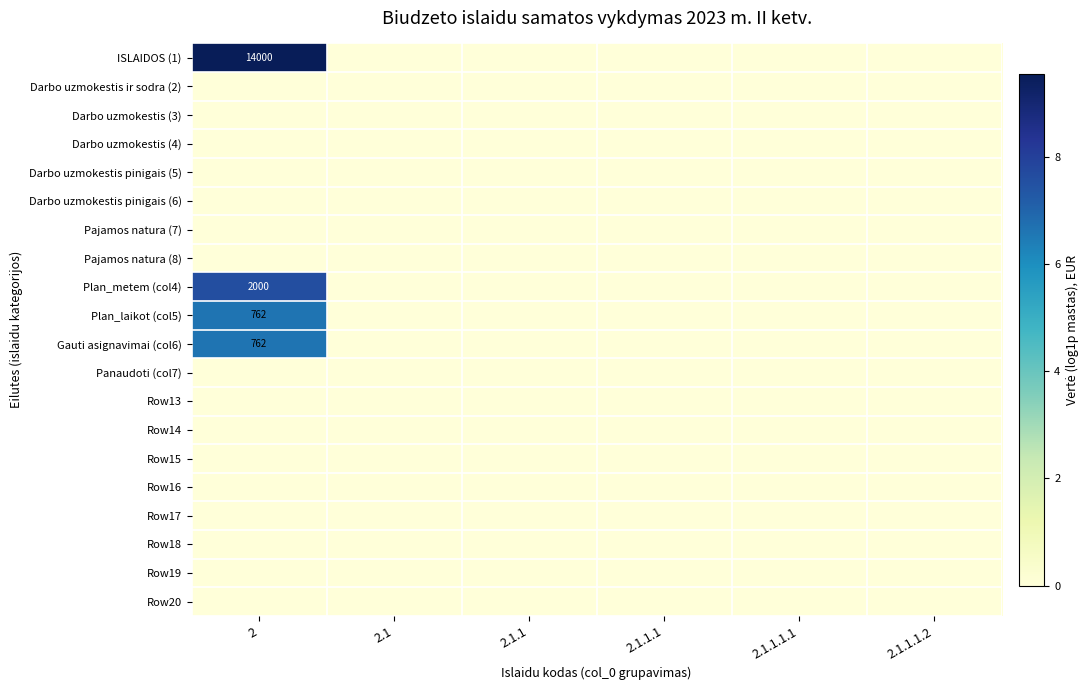

Rank the series at 2.1 from lowest to highest value.

ISLAIDOS (1), Darbo uzmokestis ir sodra (2), Darbo uzmokestis (3), Darbo uzmokestis (4), Darbo uzmokestis pinigais (5), Darbo uzmokestis pinigais (6), Pajamos natura (7), Pajamos natura (8), Plan_metem (col4), Plan_laikot (col5), Gauti asignavimai (col6), Panaudoti (col7), Row13, Row14, Row15, Row16, Row17, Row18, Row19, Row20